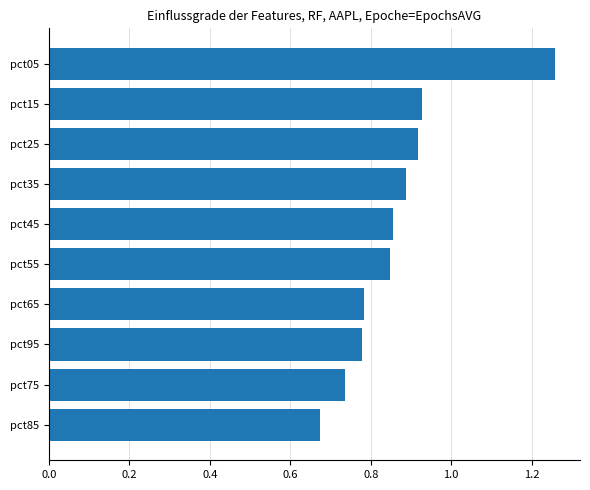

At which category does the chart reach its minimum across all series?

pct85